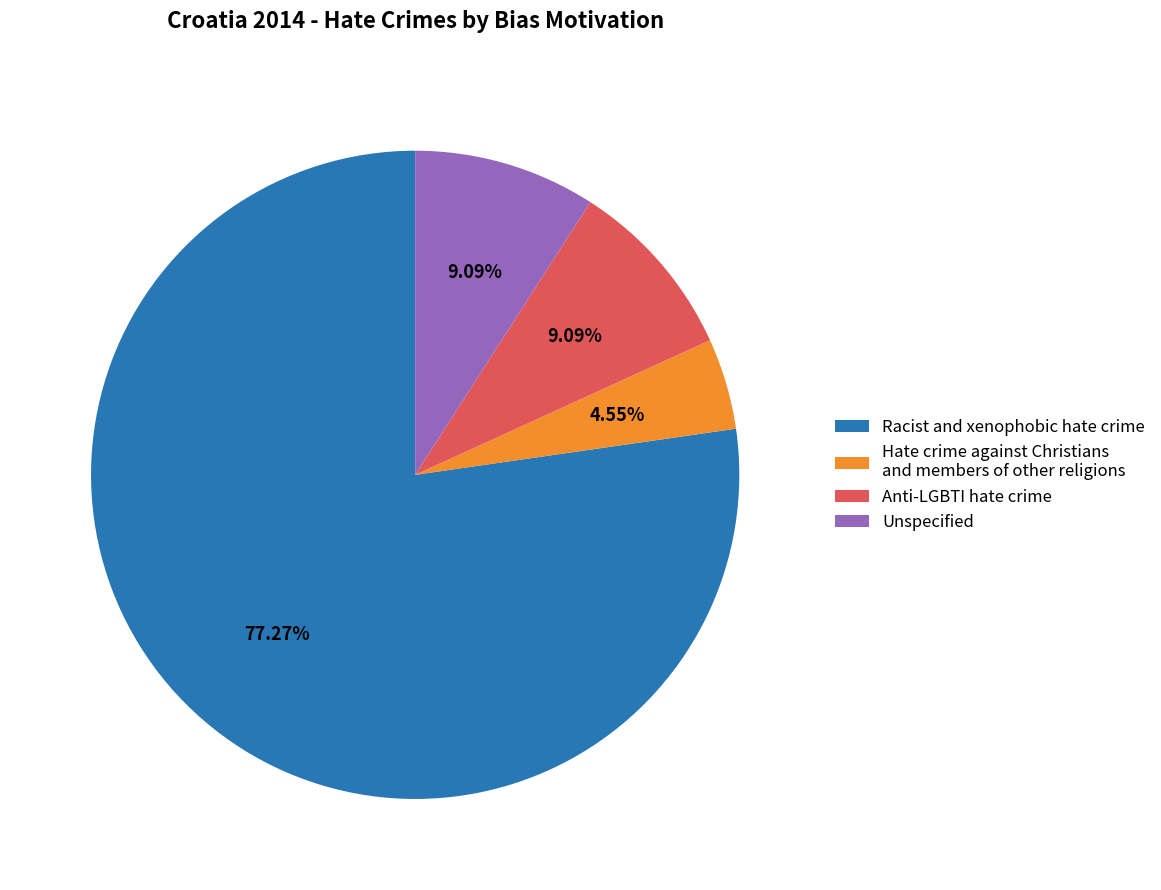

Which slice is the largest?

Racist and xenophobic hate crime